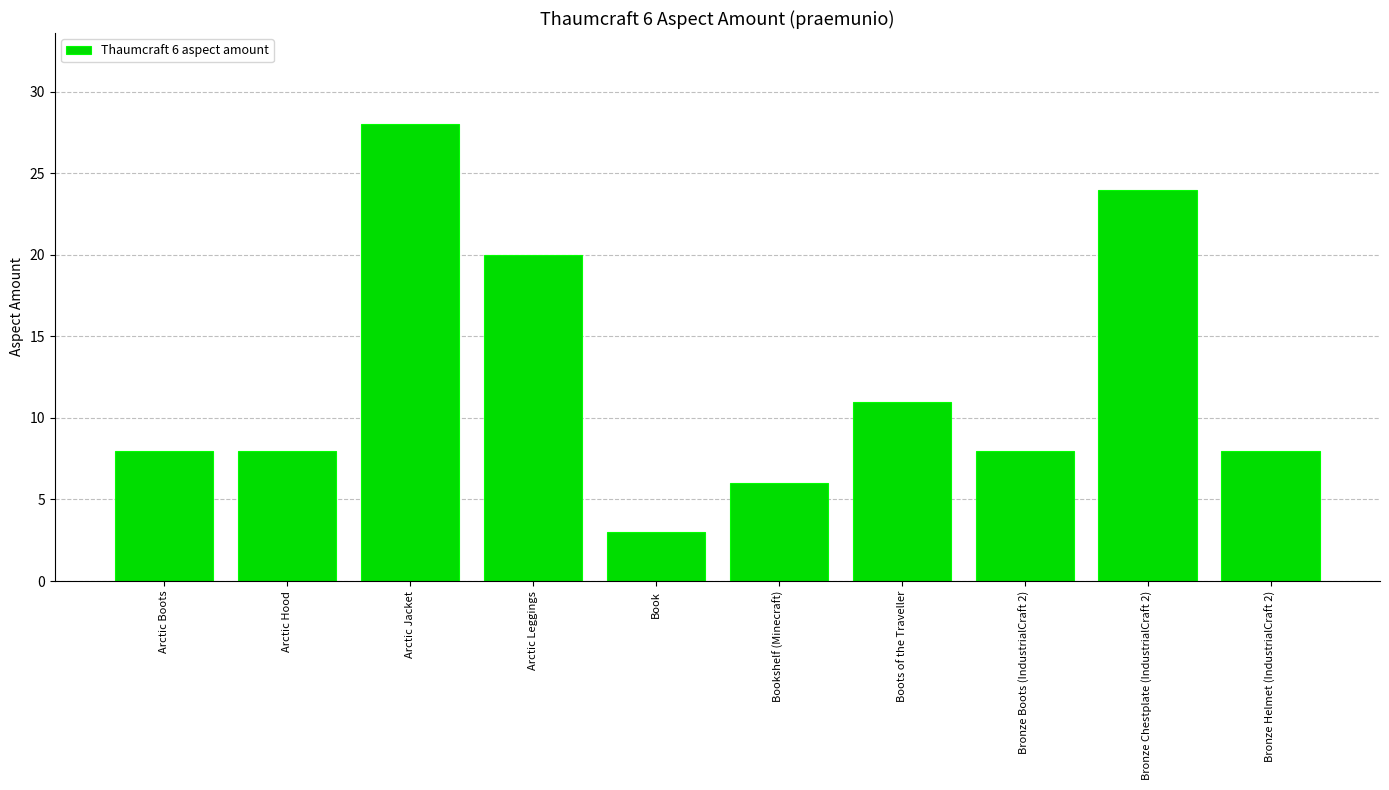

Count the number of categories in the chart.

10